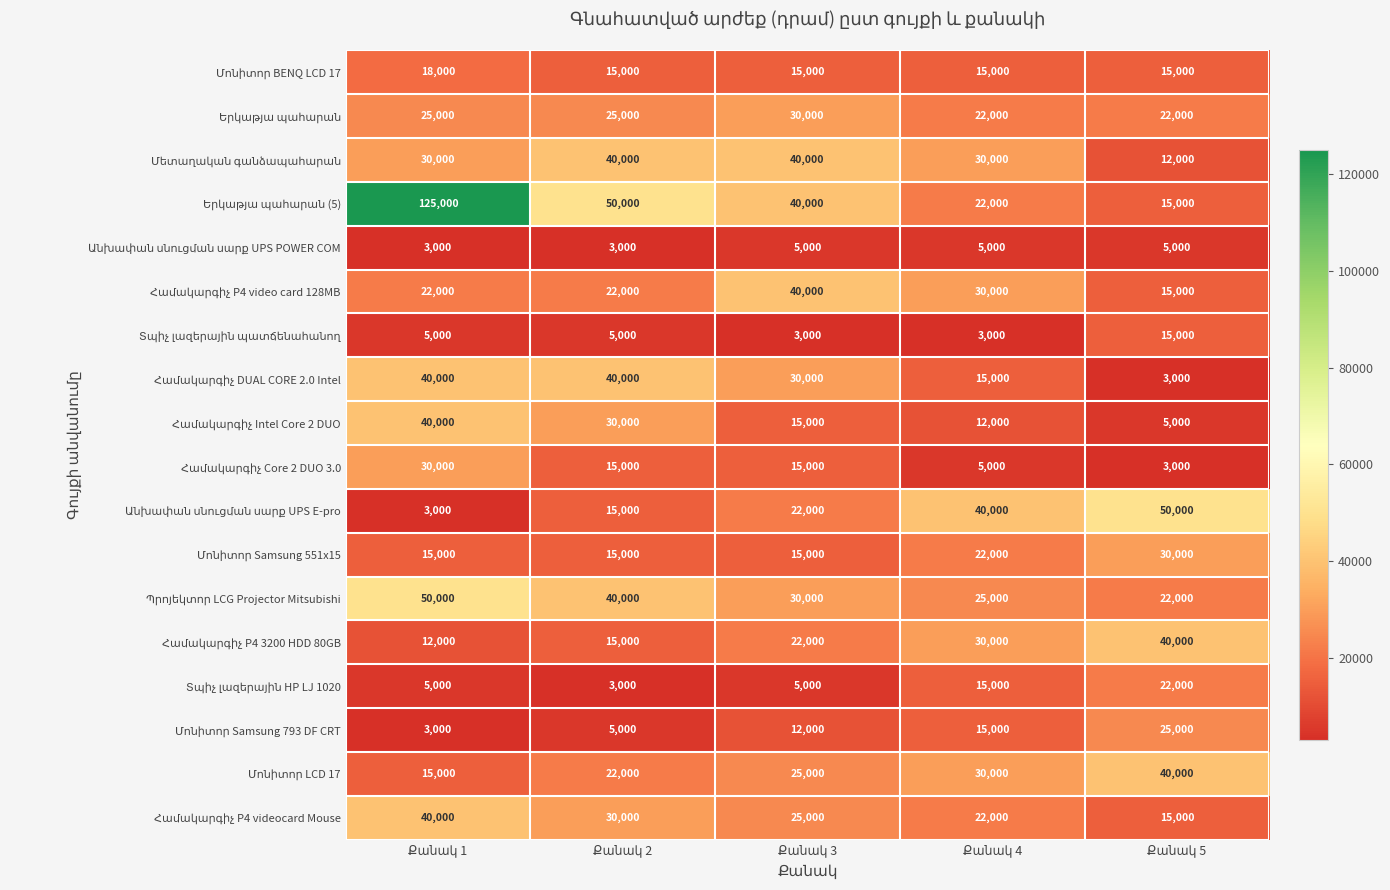

Which category has the lowest value in the Պրոյեկտոր LCG Projector Mitsubishi series?

Քանակ 5